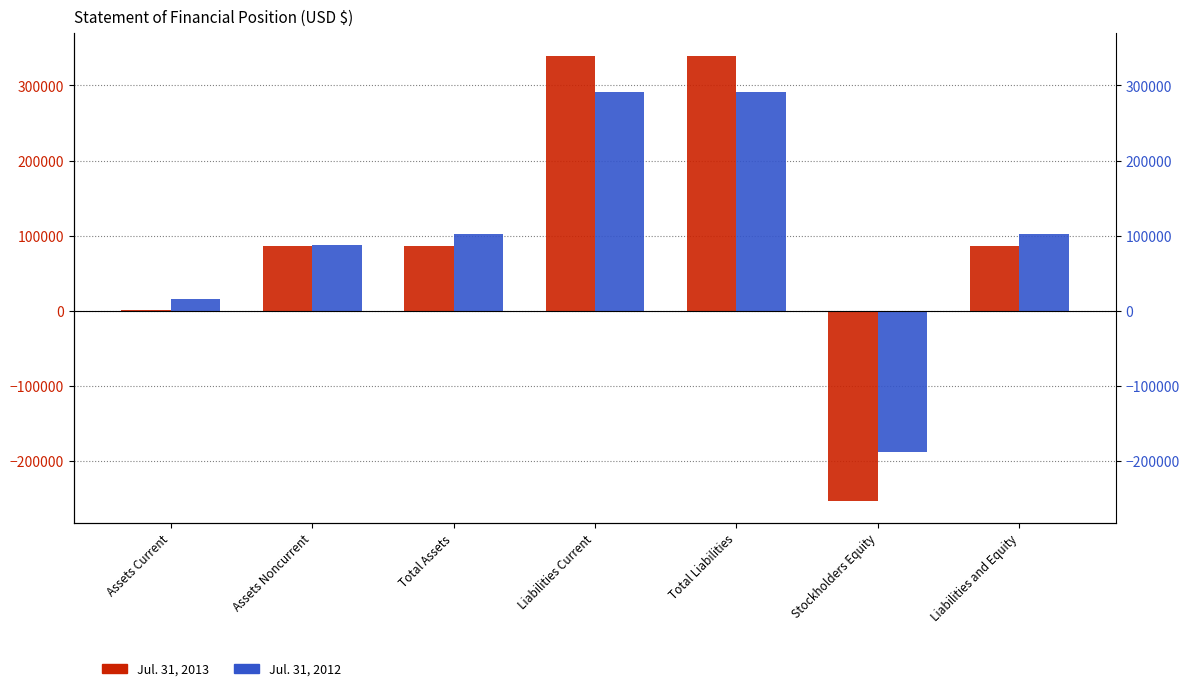

How many data points does each series have?

7